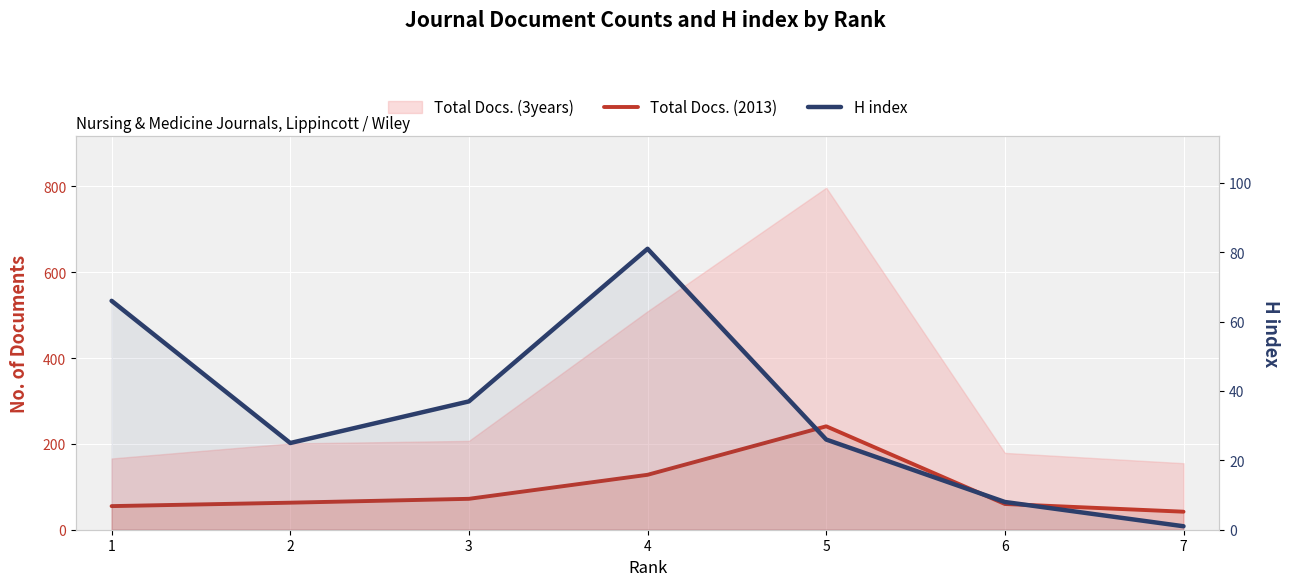

In Total Docs. (2013), how many points are higher than both neighbors (excluding endpoints)?

1